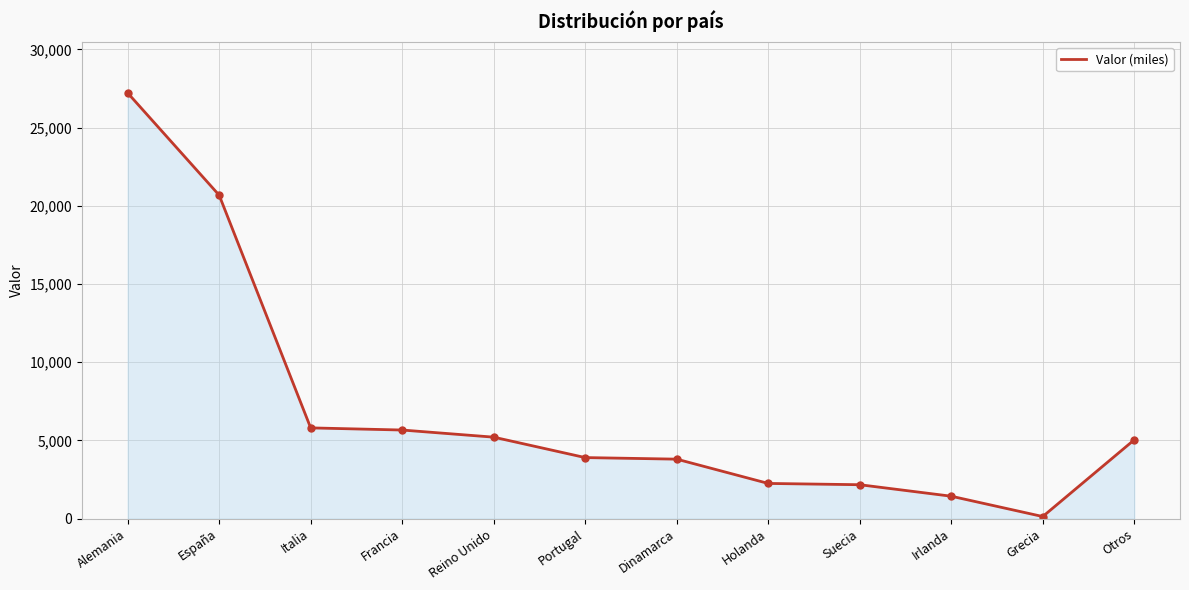

Between Reino Unido and Dinamarca, which is larger?

Reino Unido